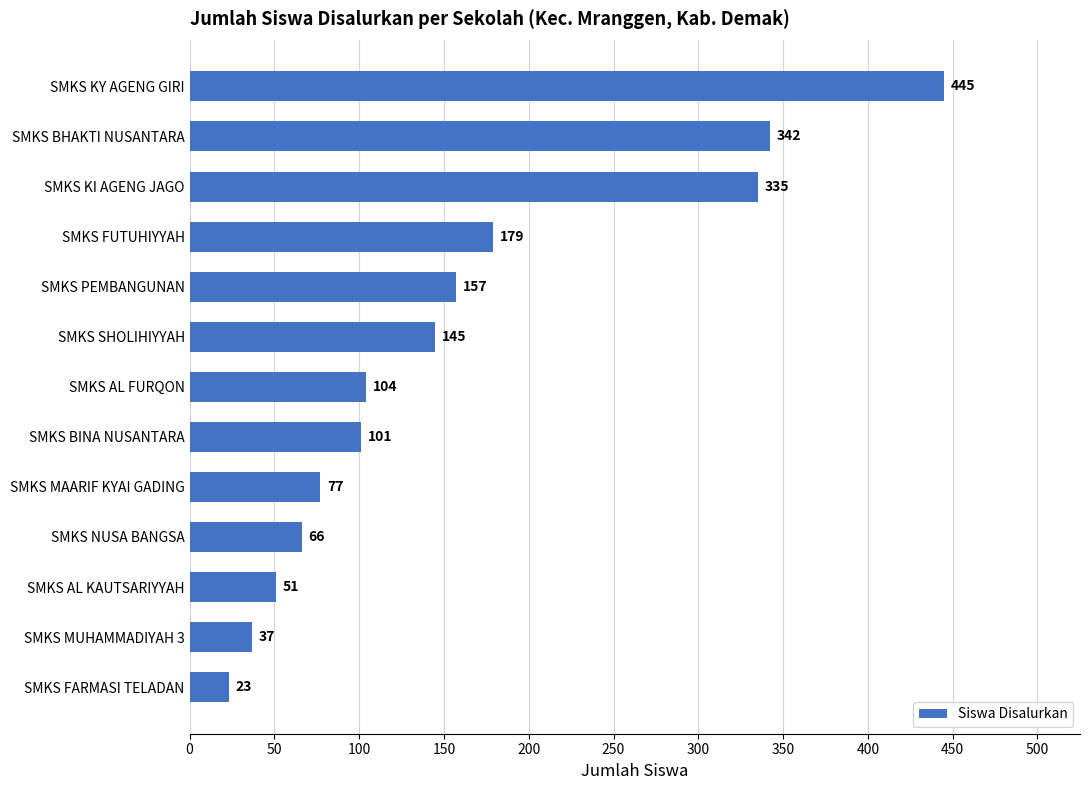

Reading top to bottom, extract all data points from this chart.

445	342	335	179	157	145	104	101	77	66	51	37	23